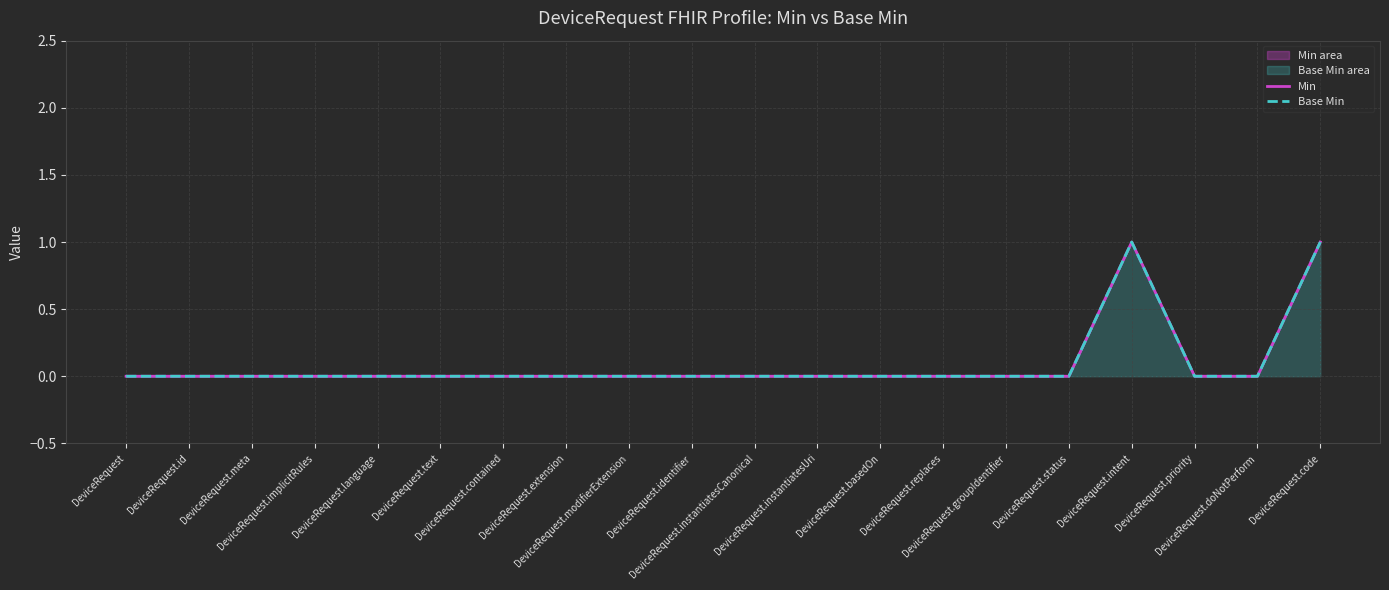

Which series has the largest total across all categories?

Min